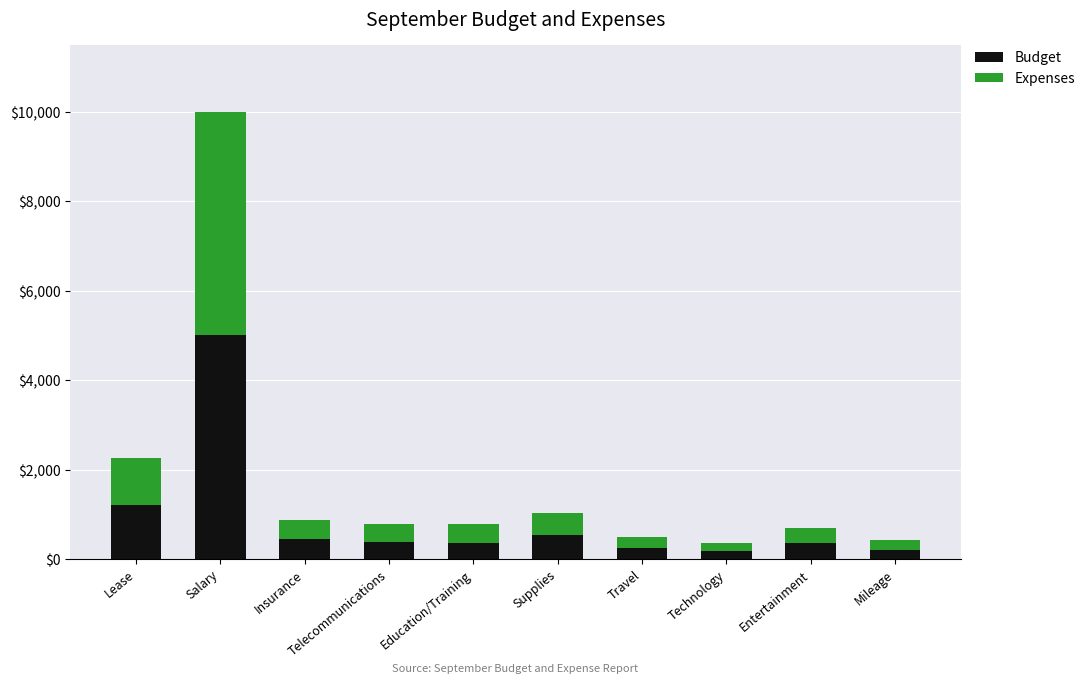

What is the approximate value of Budget at Insurance?

450